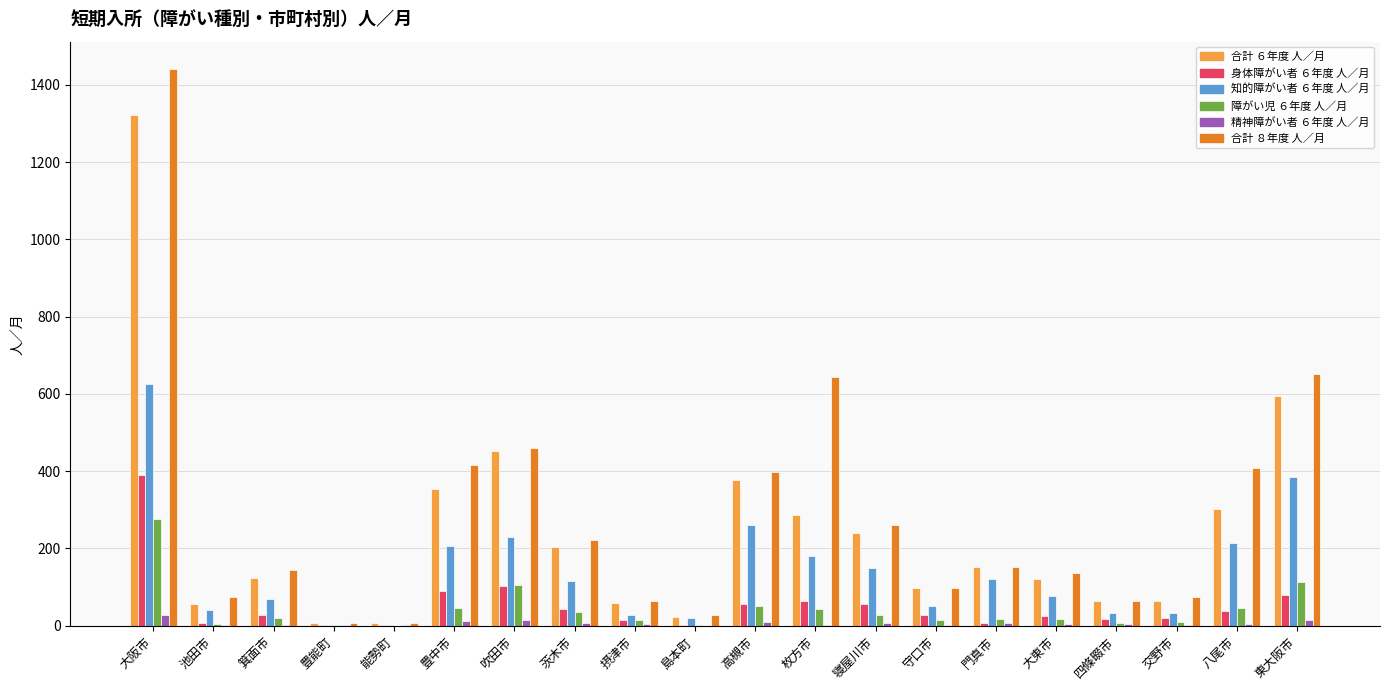

Which category has the highest value in the 知的障がい者 ６年度 人／月 series?

大阪市